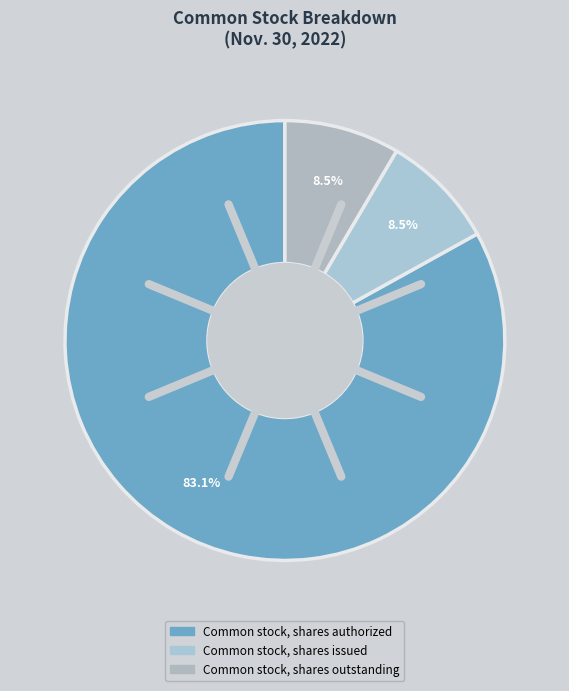

What is the majority slice?

Common stock, shares authorized